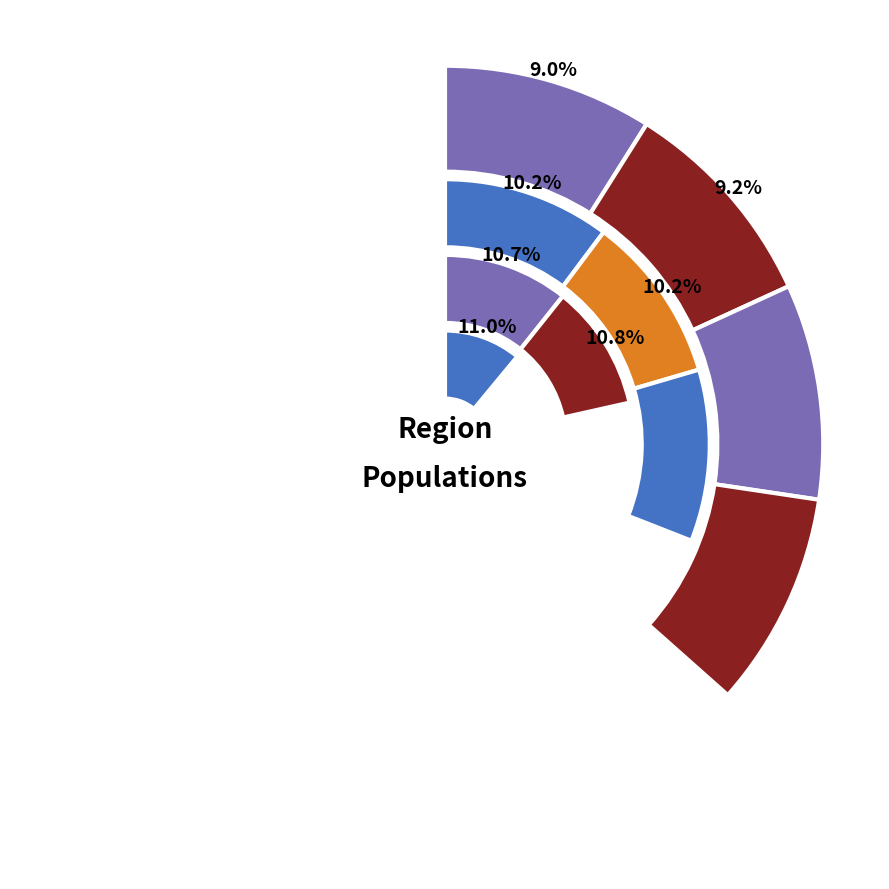

True or false: Vir el Mari heights accounts for 22% of the total.

False